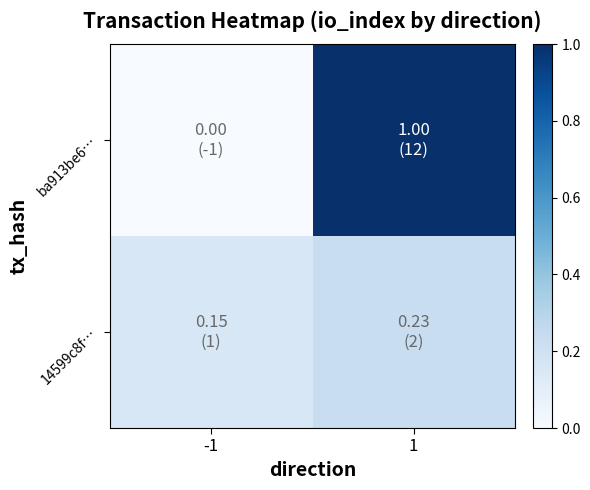

List the series in order of their peak value, highest first.

ba913be6…, 14599c8f…